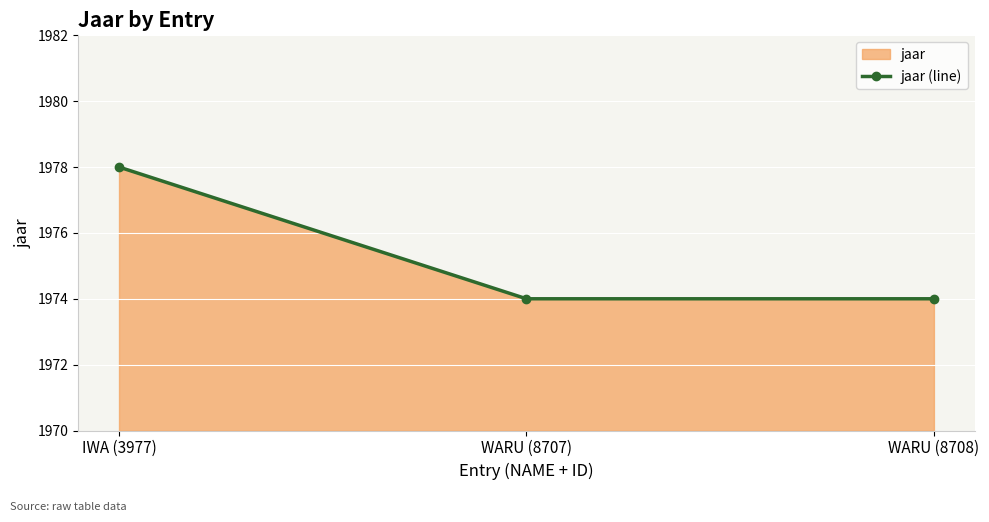

What is the value of the 1st point from the left?

1978